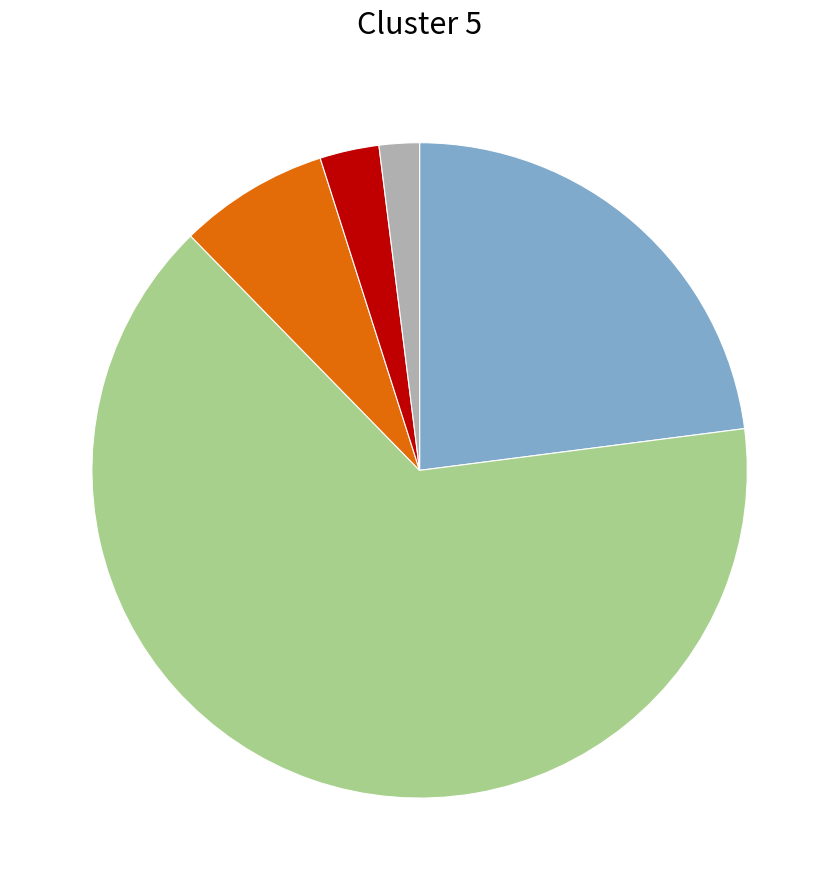

How many segments does this pie chart have?

5